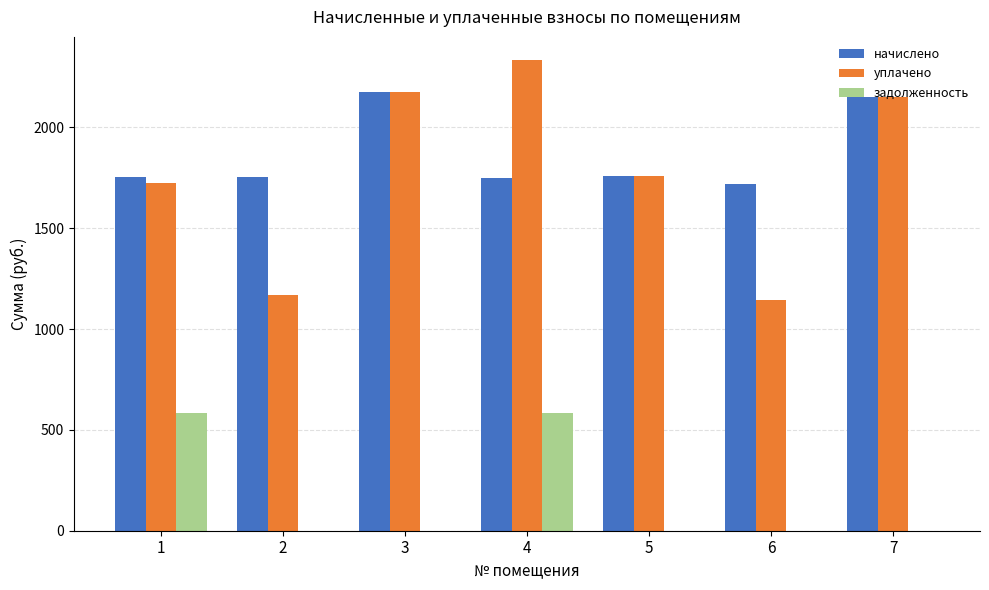

Which series has the largest total across all categories?

начислено